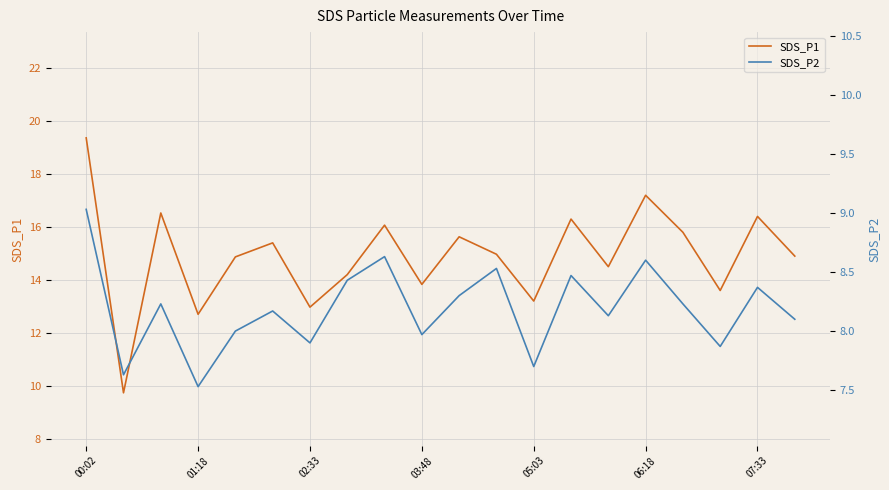

Reading left to right, extract all data points from this chart.

SDS_P1: 19.4	9.7	16.5	12.7	14.9	15.4	13.0	14.2	16.1	13.8	15.6	15.0	13.2	16.3	14.5	17.2	15.8	13.6	16.4	14.9
SDS_P2: 9.0	7.6	8.2	7.5	8.0	8.2	7.9	8.4	8.6	8.0	8.3	8.5	7.7	8.5	8.1	8.6	8.2	7.9	8.4	8.1